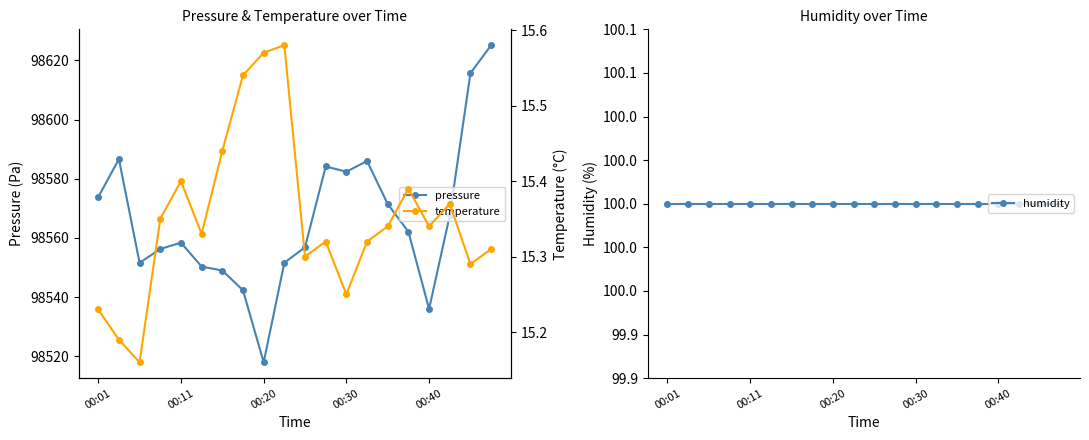

Is it true that temperature equals 15.3 at 13?

True